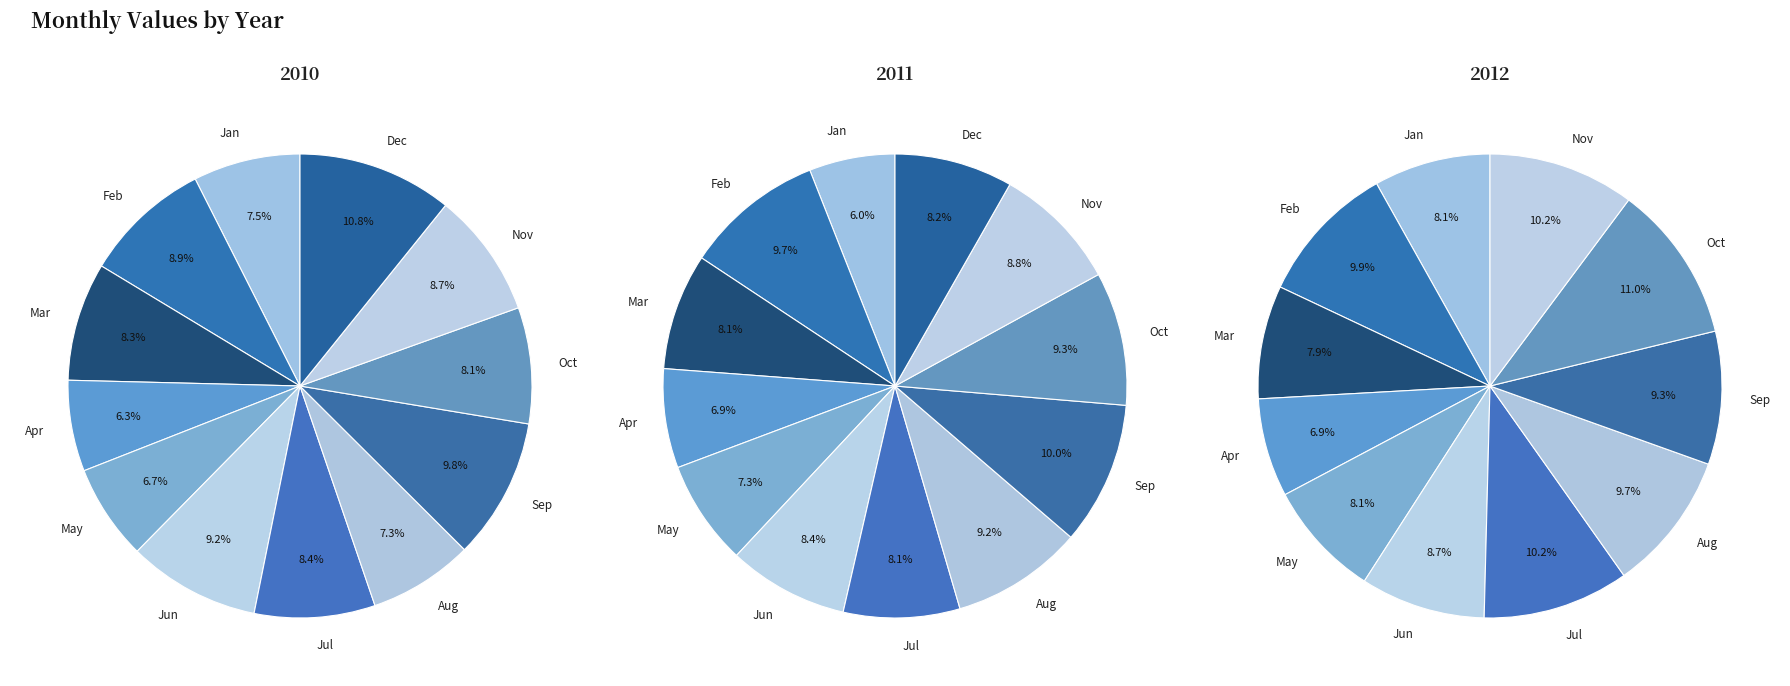

Combined, what portion of the pie is Mar and Dec?

19.0%